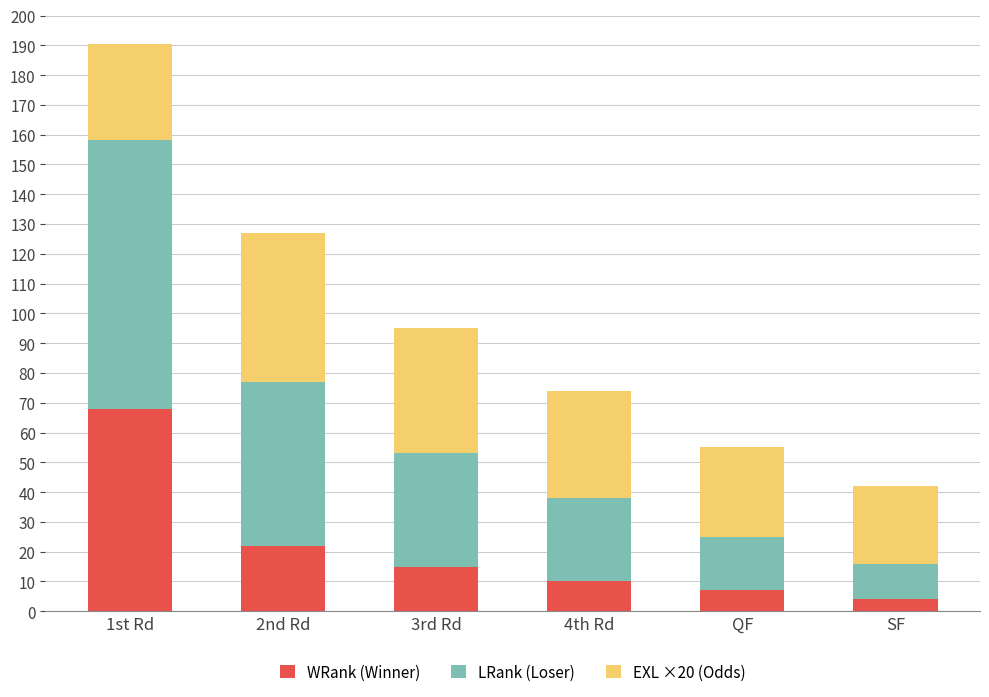

What is the sum of the WRank (Winner) values at 2nd Rd and 1st Rd?

90.0